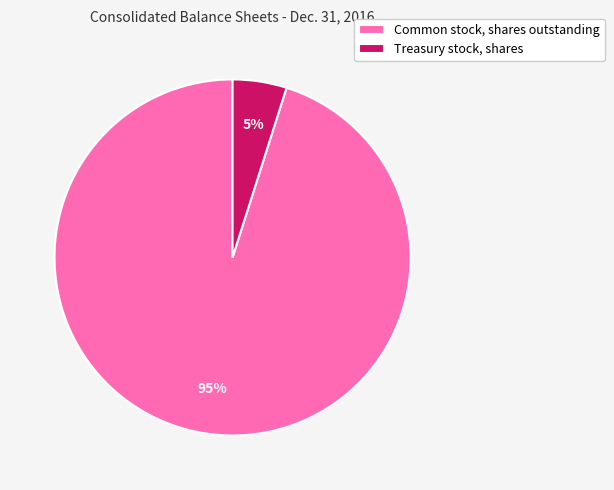

To the nearest percent, what is the combined percentage of Common stock, shares outstanding and Treasury stock, shares?

100%